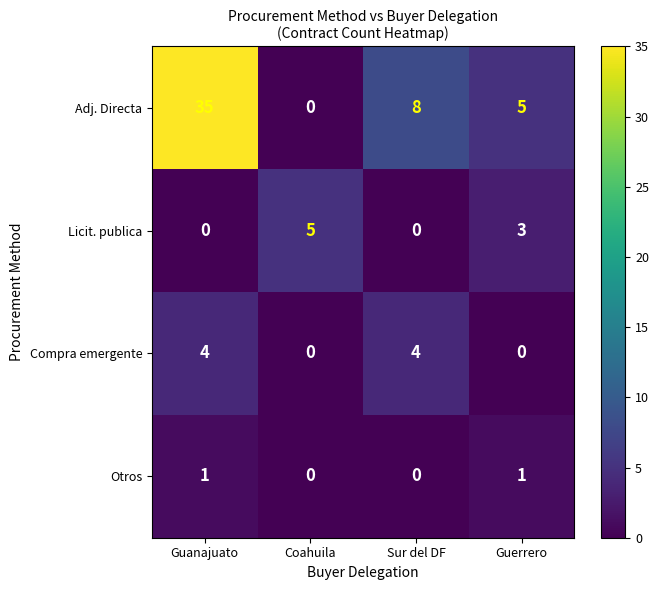

How many distinct data groups are displayed?

4